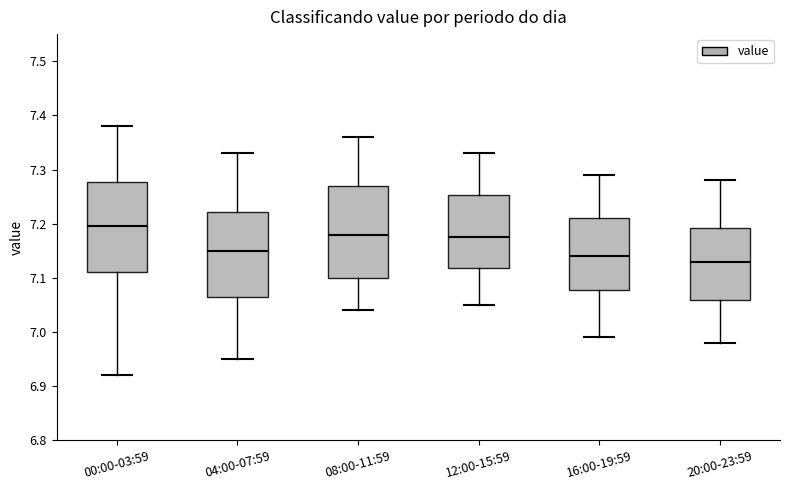

Reading left to right, read every box against the y-axis: the position of its median line, the range the box covers, and the ends of its whiskers. The values are not printed on the chart, so give them approximately, as read against the axis.

00:00-03:59: median 7.20, box 7.11 to 7.28, whiskers 6.92 to 7.38
04:00-07:59: median 7.15, box 7.07 to 7.22, whiskers 6.95 to 7.33
08:00-11:59: median 7.18, box 7.10 to 7.27, whiskers 7.04 to 7.36
12:00-15:59: median 7.18, box 7.12 to 7.25, whiskers 7.05 to 7.33
16:00-19:59: median 7.14, box 7.08 to 7.21, whiskers 6.99 to 7.29
20:00-23:59: median 7.13, box 7.06 to 7.19, whiskers 6.98 to 7.28